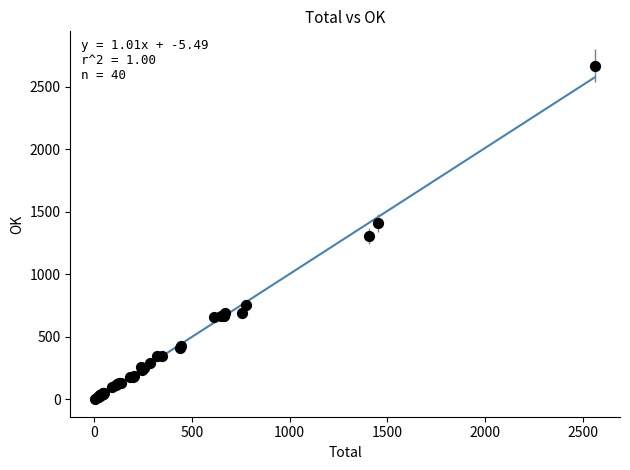

What Y value in the scatter plot is closest to 1336?

1304.6